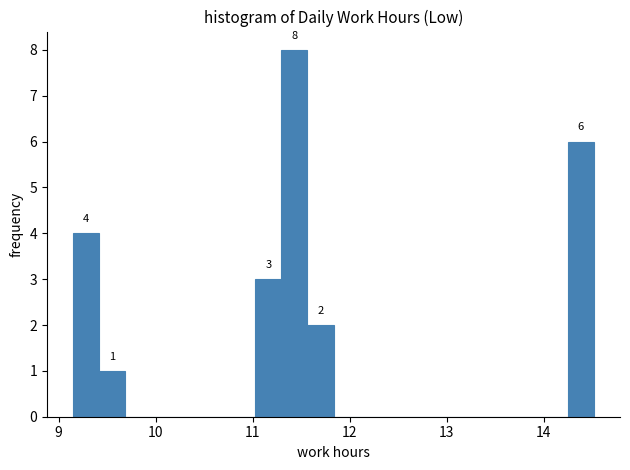

Around what value on the x-axis is the tallest bar? Give the approximate position of its centre, as read against the axis.

11.4